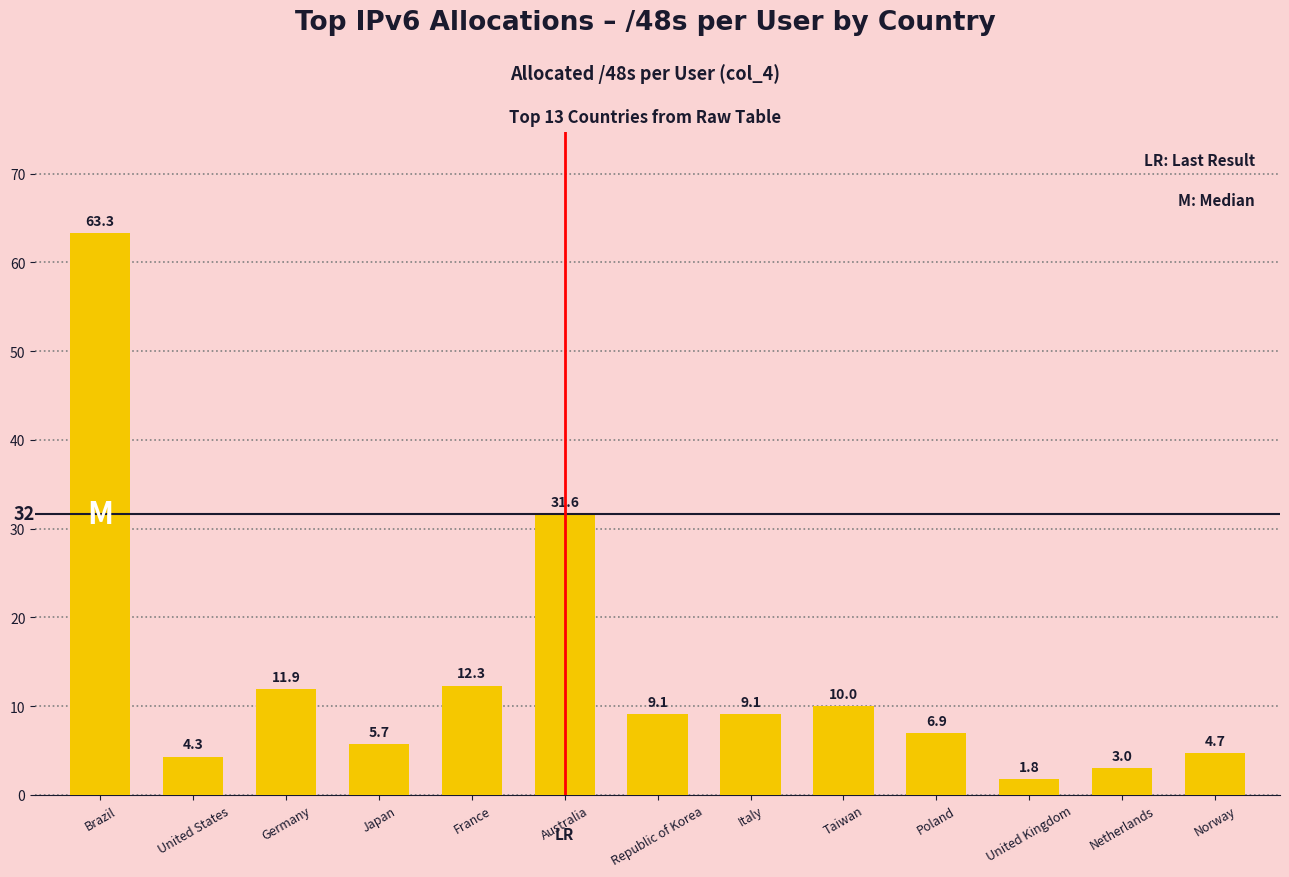

How many values exceed 9?

7